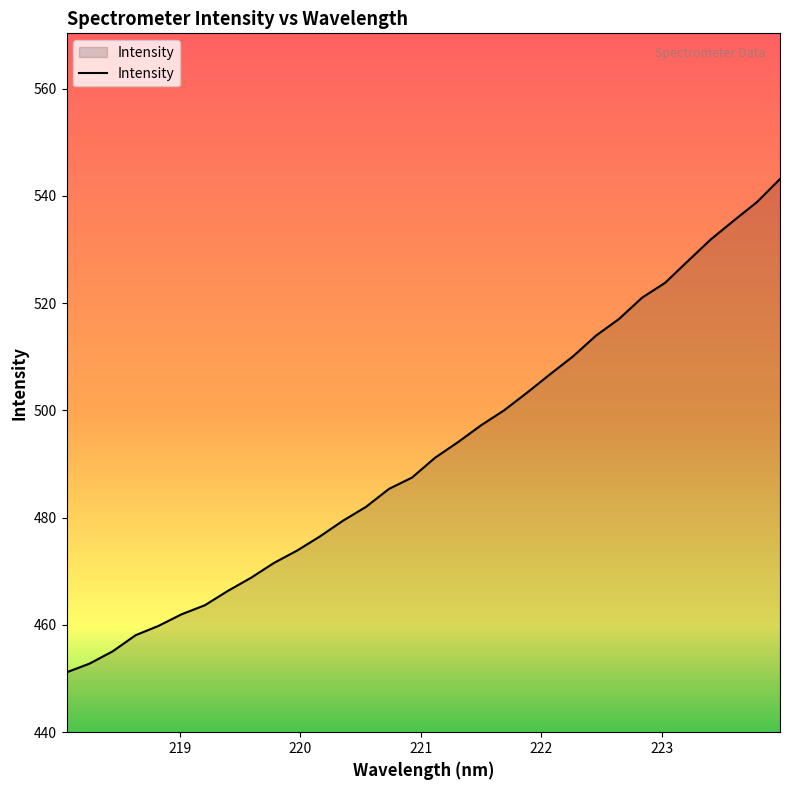

What is the minimum value shown in the chart?

451.2